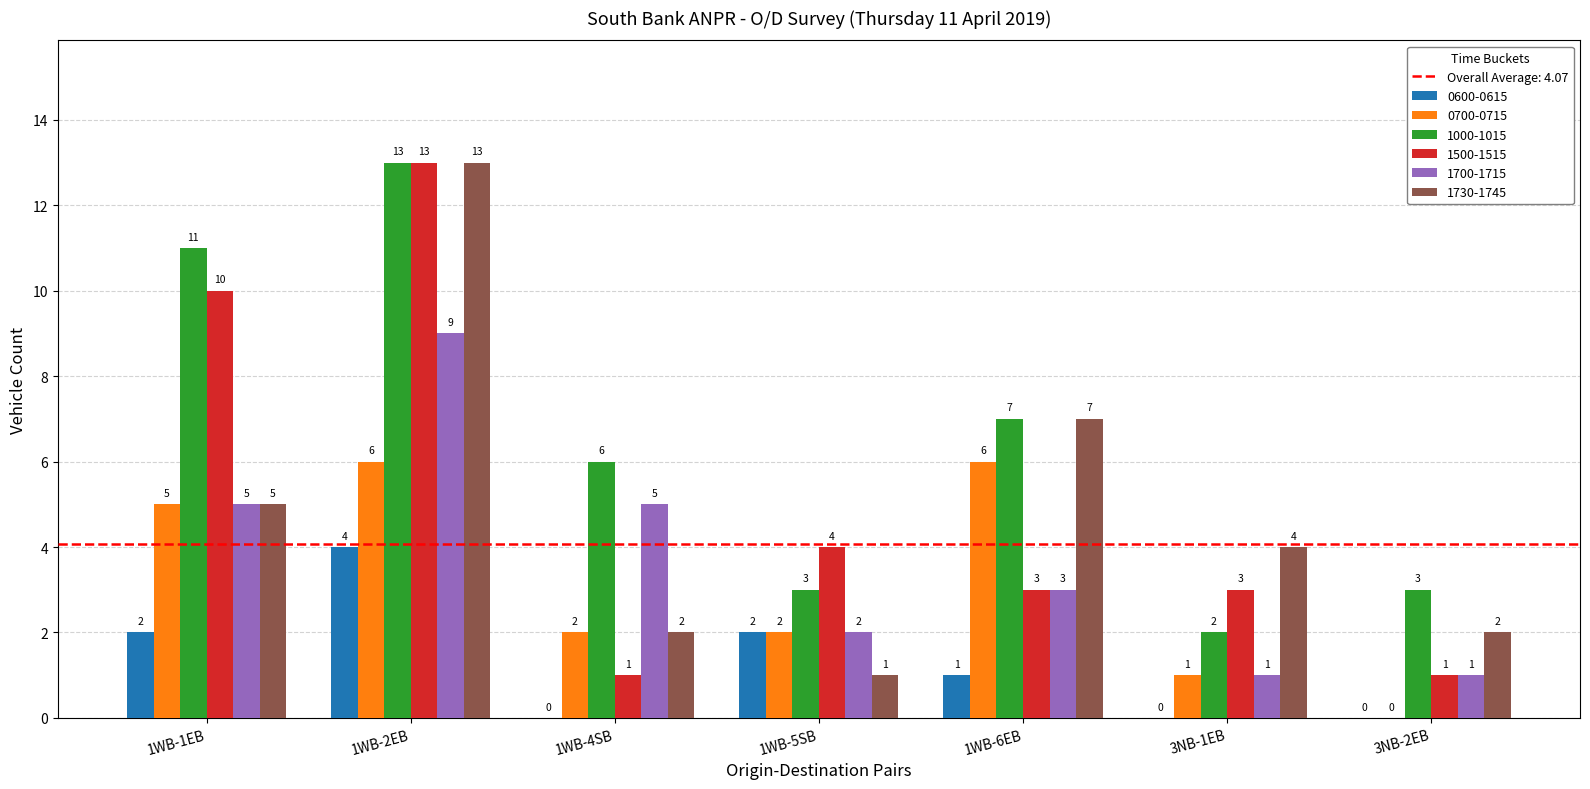

How many data points does each series have?

7